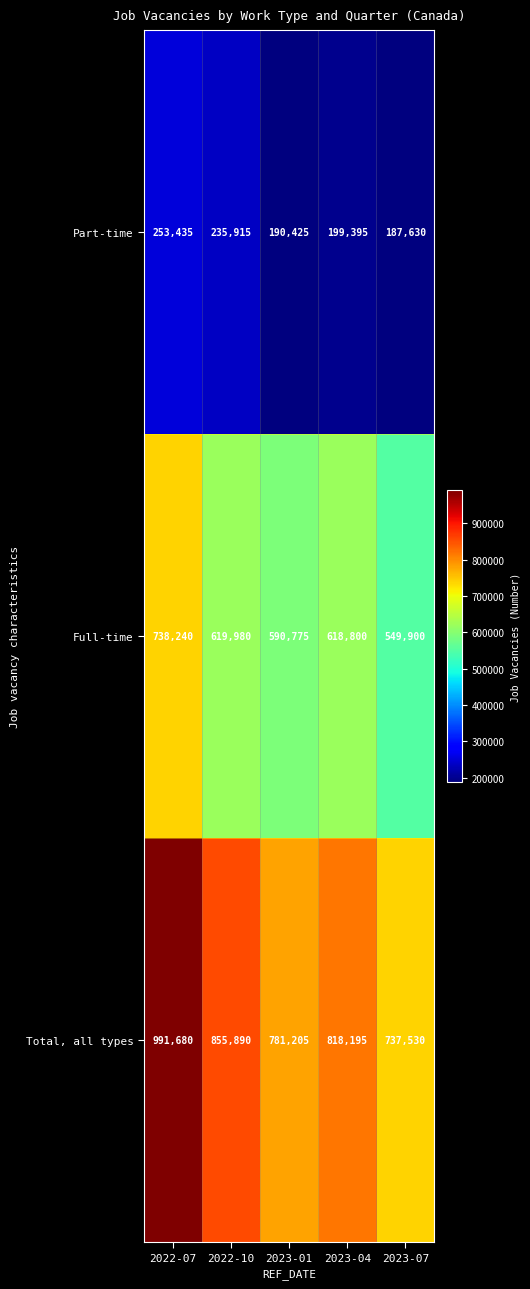

Reading left to right, extract all data points from this chart.

Part-time: 253435	235915	190425	199395	187630
Full-time: 738240	619980	590775	618800	549900
Total, all types: 991680	855890	781205	818195	737530